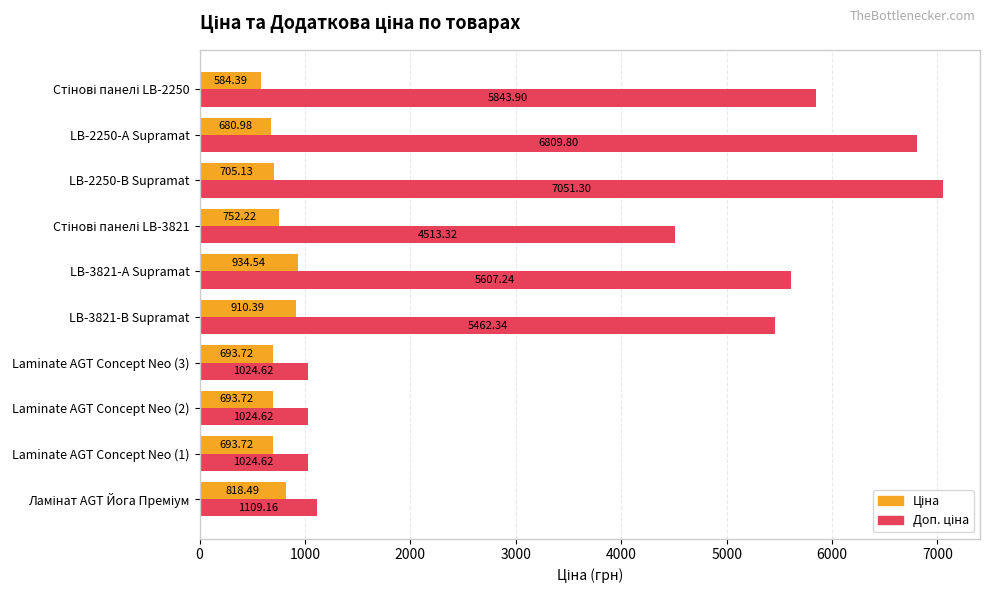

What is the spread (max minus min) of values at LB-2250-А Supramat?

6128.8